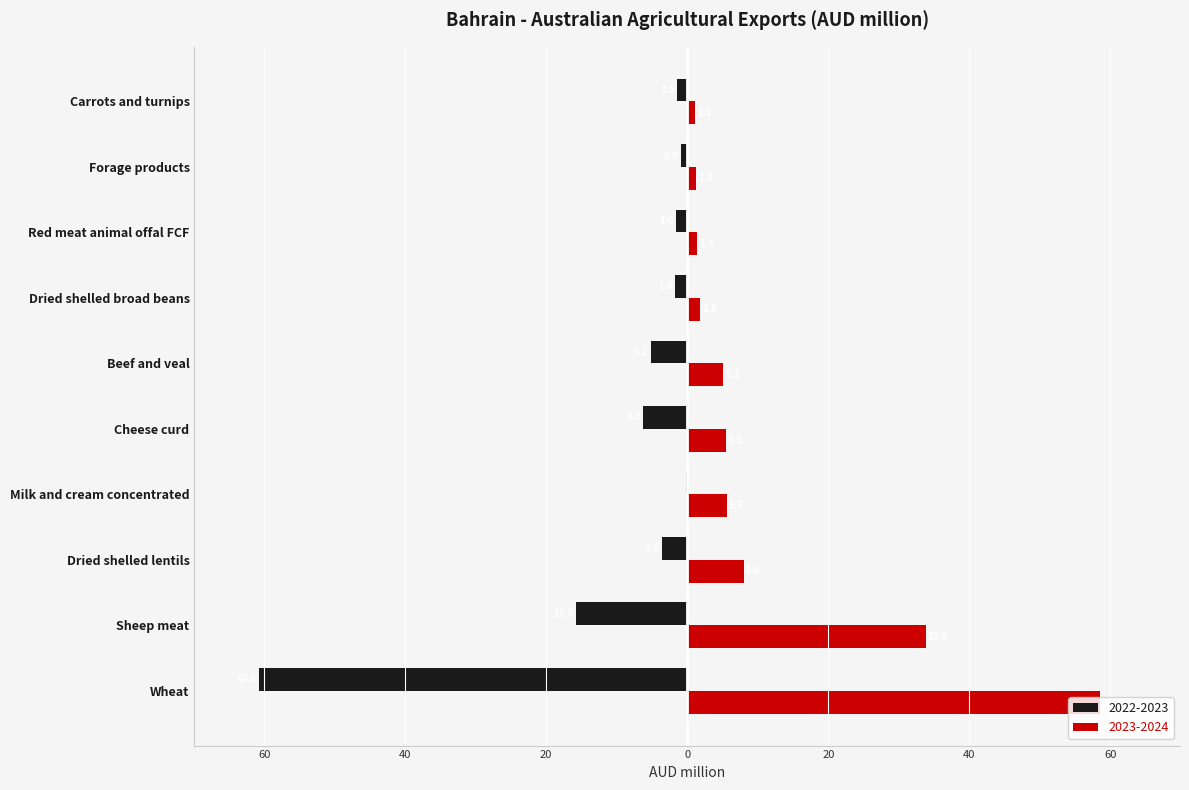

What are all the series names shown in the legend?

2022-2023, 2023-2024